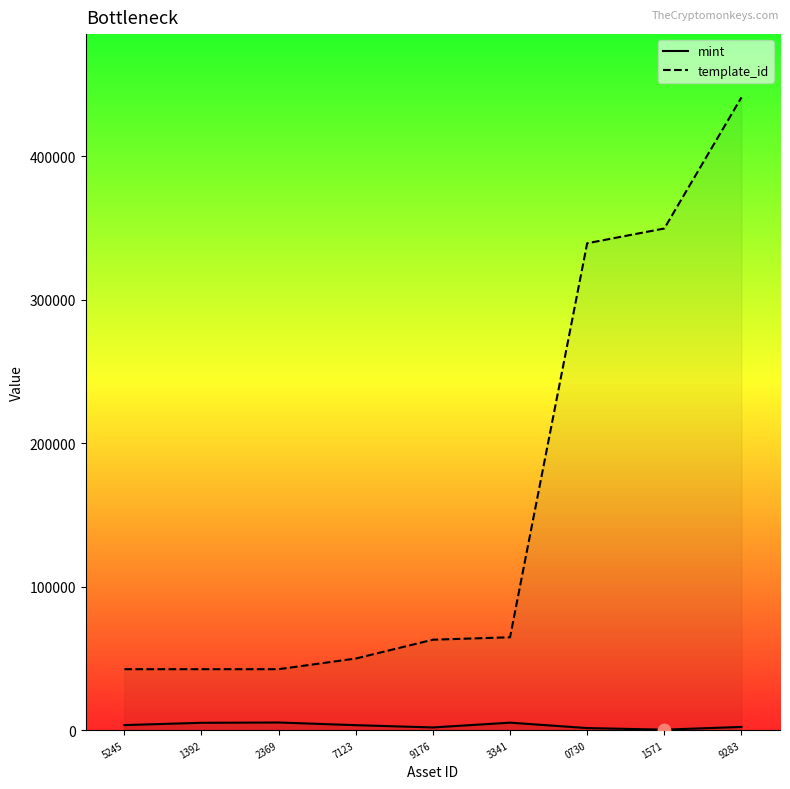

Is the value of template_id at 2369 greater than the value of mint at 1392?

Yes